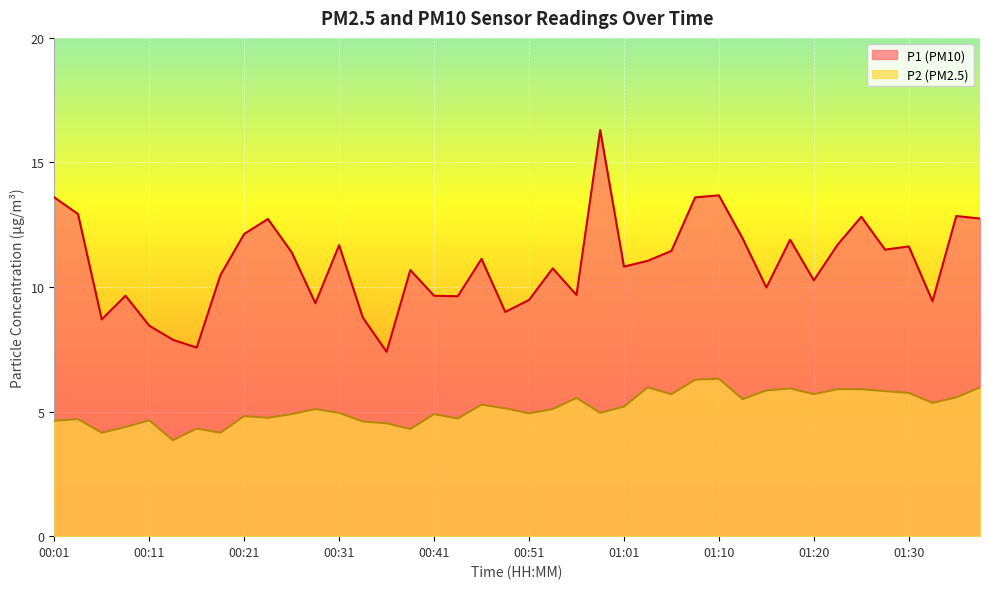

True or false: P2 and P1 intersect in this chart.

False